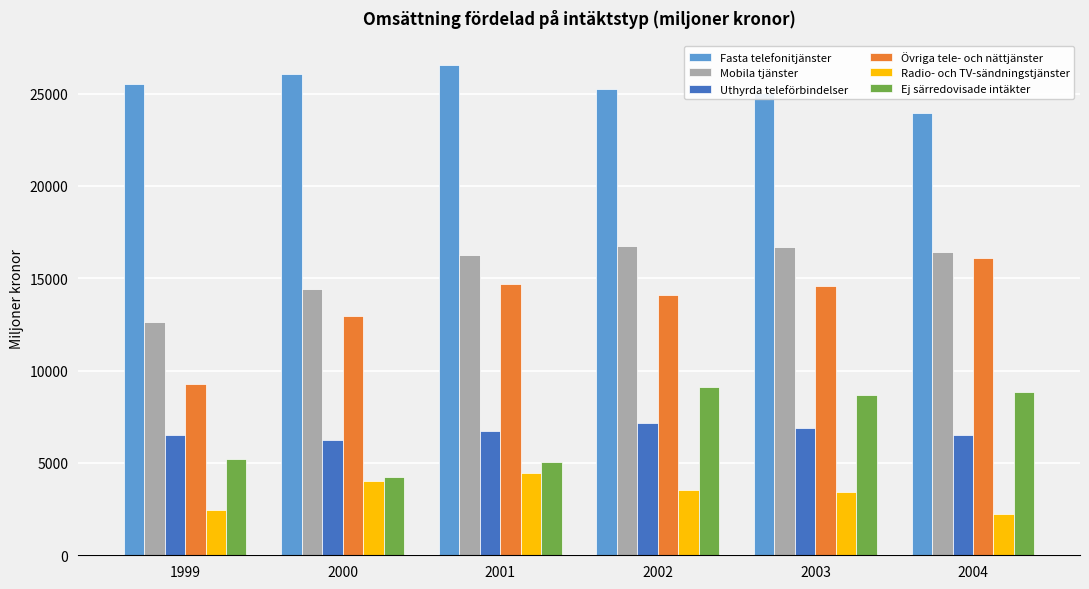

What is the sum of all Ej särredovisade intäkter values?

41151